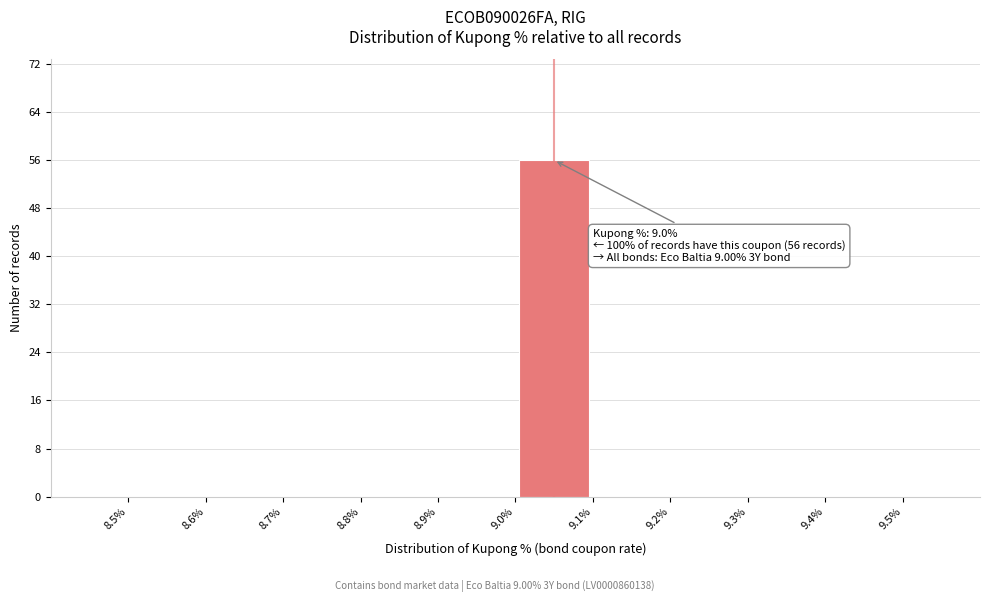

Which range on the x-axis has the tallest bar?

9.0% to 9.1%